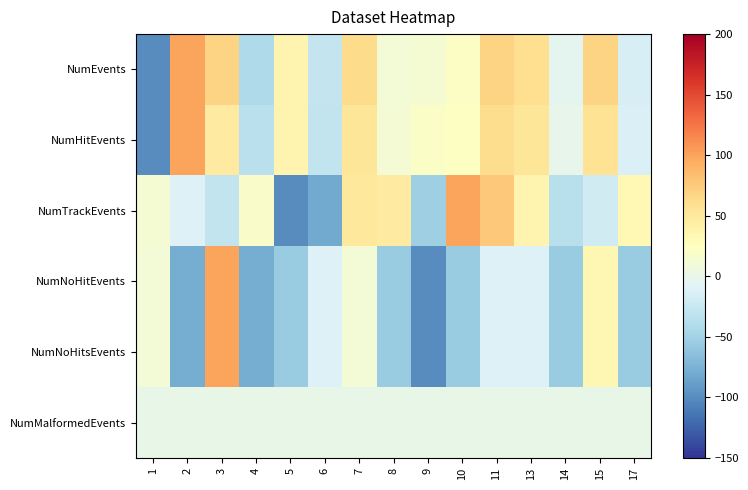

Reading right to left, list all the values displayed in this chart.

NumEvents: 17=-15.9	15=68.1	14=-4.3	13=59.4	11=68.1	10=21.7	9=13.0	8=10.1	7=62.3	6=-27.5	5=36.2	4=-42.0	3=68.1	2=100.0	1=-100.0
NumHitEvents: 17=-12.3	15=56.2	14=-1.4	13=53.4	11=61.6	10=23.3	9=20.5	8=12.3	7=53.4	6=-28.8	5=37.0	4=-34.2	3=47.9	2=100.0	1=-100.0
NumTrackEvents: 17=32.6	15=-19.7	14=-35.6	13=36.4	11=76.5	10=100.0	9=-52.3	8=47.7	7=50.0	6=-81.1	5=-100.0	4=18.9	3=-28.8	2=-11.4	1=12.9
NumNoHitEvents: 17=-55.6	15=33.3	14=-55.6	13=-11.1	11=-11.1	10=-55.6	9=-100.0	8=-55.6	7=11.1	6=-11.1	5=-55.6	4=-77.8	3=100.0	2=-77.8	1=11.1
NumNoHitsEvents: 17=-55.6	15=33.3	14=-55.6	13=-11.1	11=-11.1	10=-55.6	9=-100.0	8=-55.6	7=11.1	6=-11.1	5=-55.6	4=-77.8	3=100.0	2=-77.8	1=11.1
NumMalformedEvents: 17=0.0	15=0.0	14=0.0	13=0.0	11=0.0	10=0.0	9=0.0	8=0.0	7=0.0	6=0.0	5=0.0	4=0.0	3=0.0	2=0.0	1=0.0